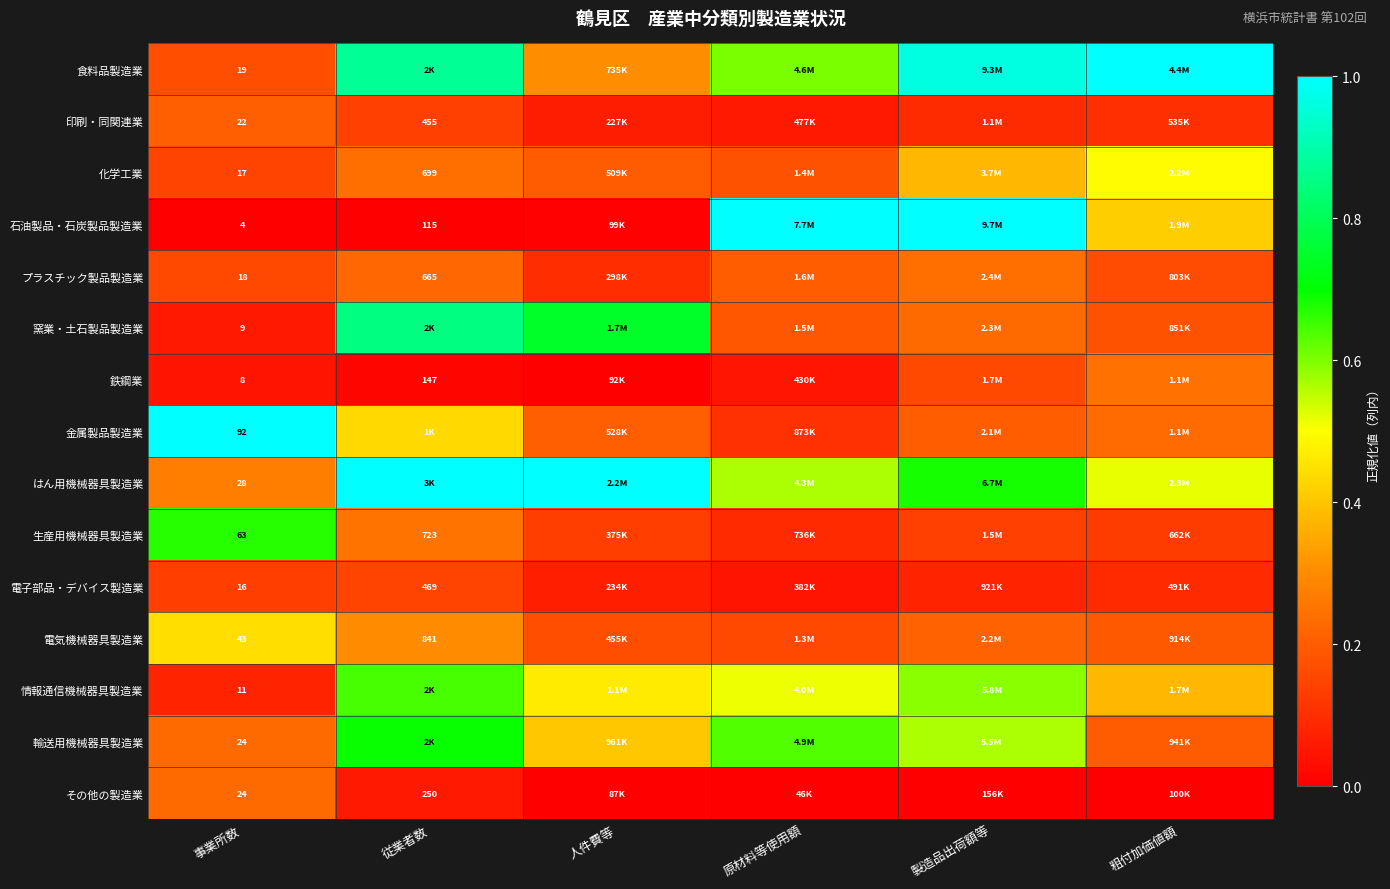

How many distinct data groups are displayed?

15